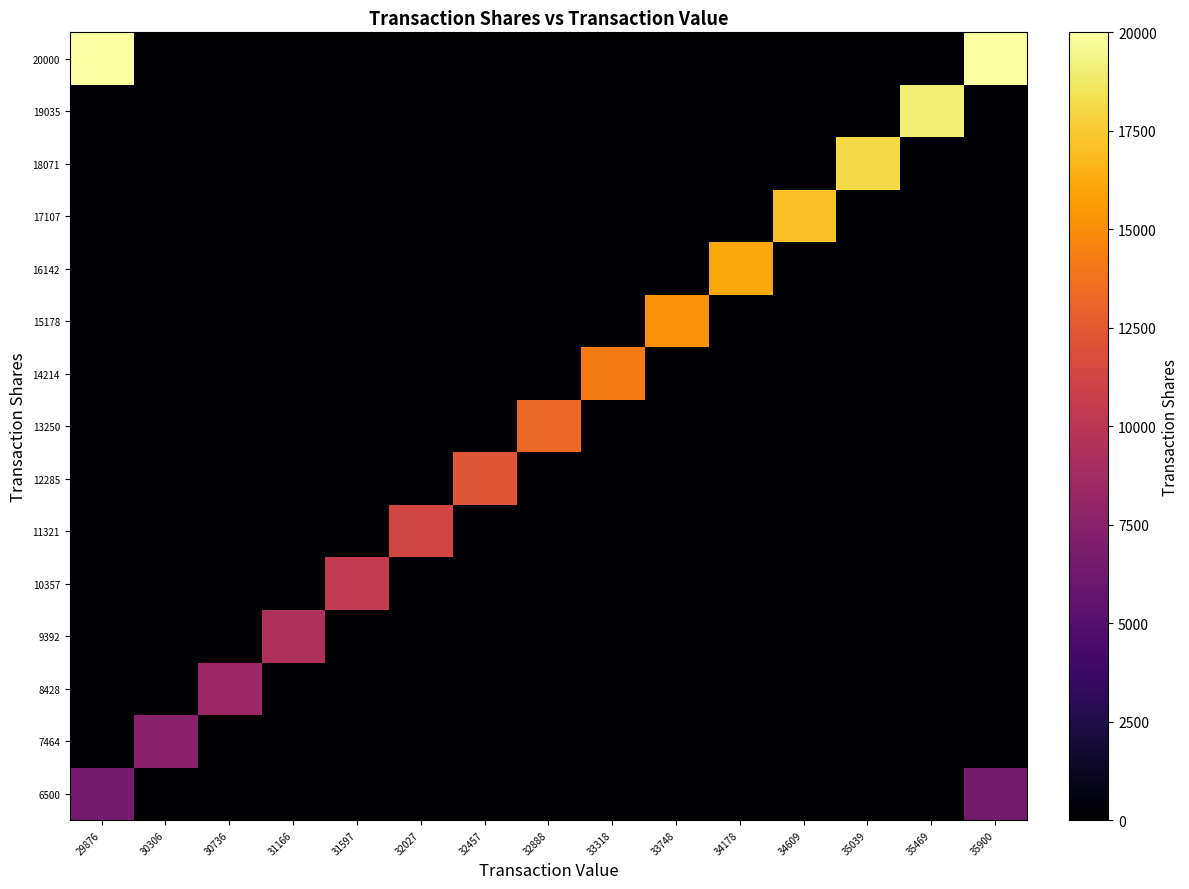

What is the maximum value shown in the chart?

20000.0